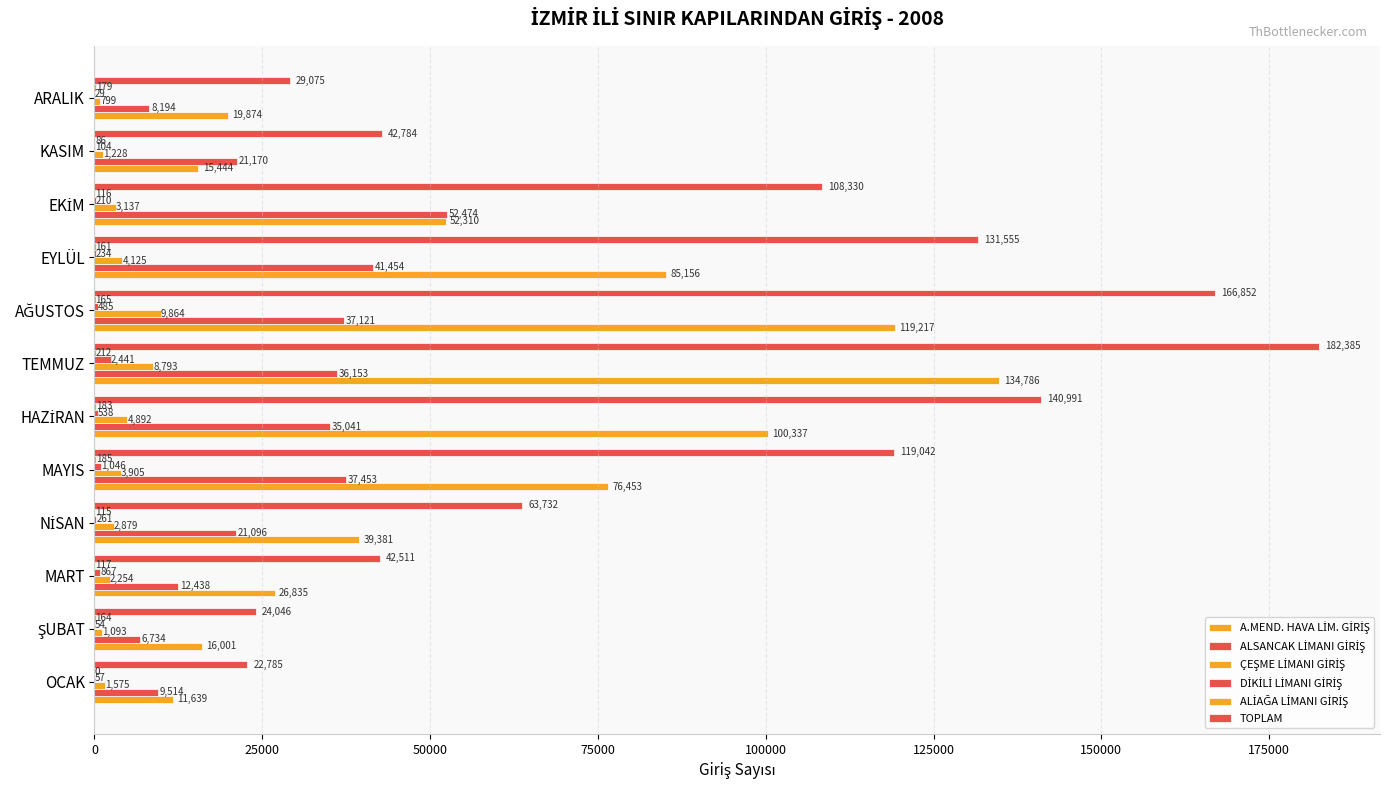

What is the difference between the maximum and minimum values in the DİKİLİ LİMANI GİRİŞ series?

2412